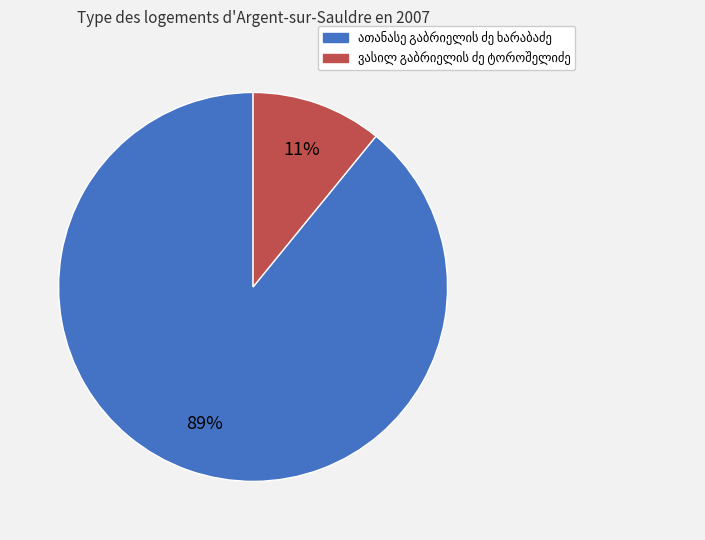

To the nearest percent, what is the average slice percentage?

50%